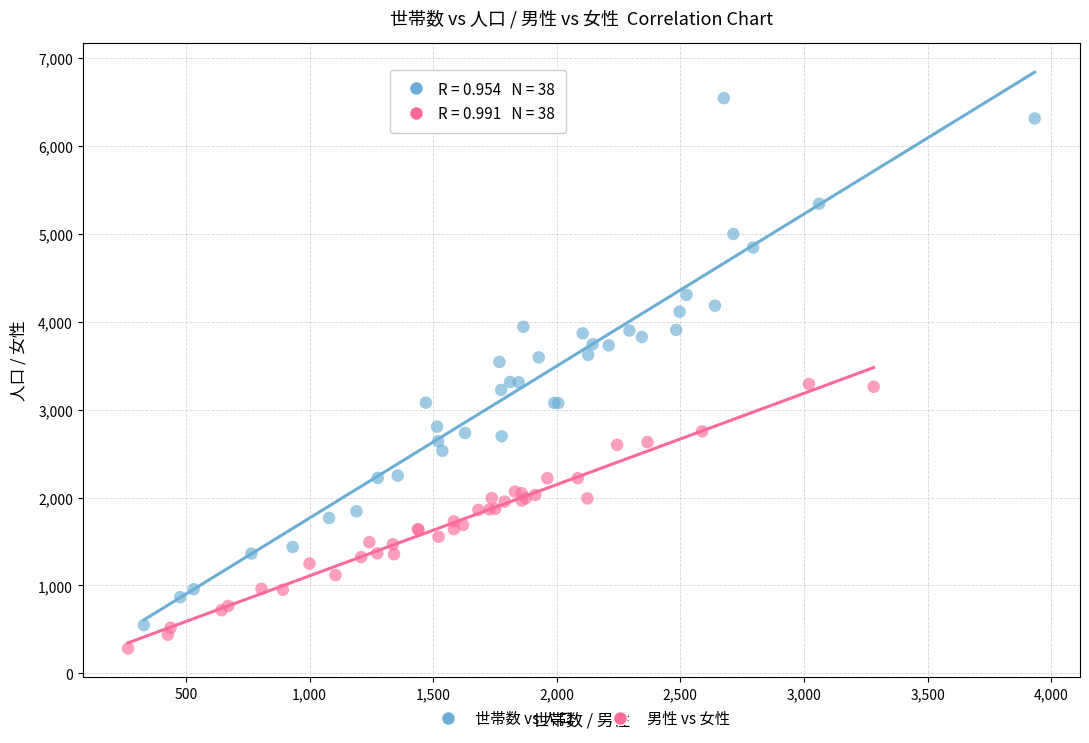

Which series contains the highest Y value?

世帯数 vs 人口